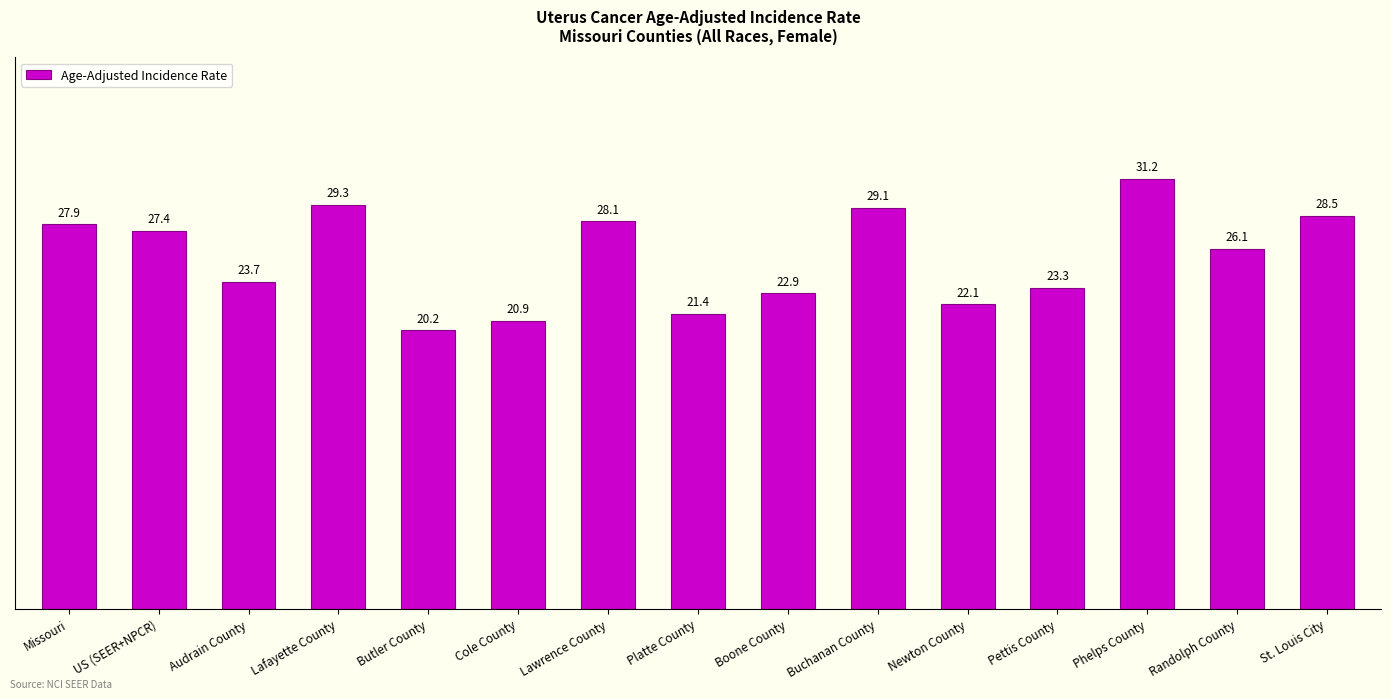

What is the ratio of the value at Lafayette County to the value at Boone County?

1.3